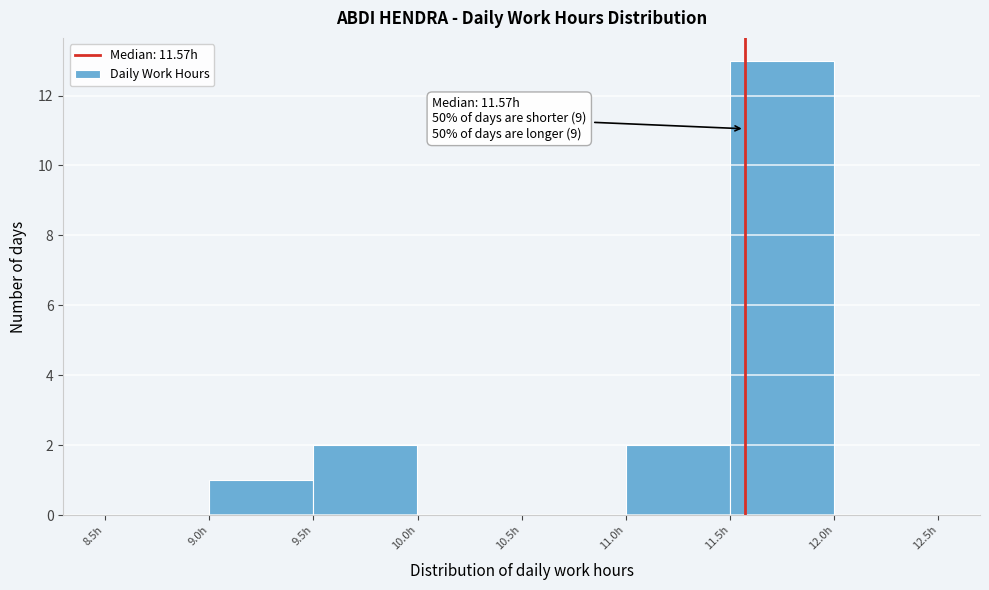

Which range on the x-axis has the tallest bar?

11.5 to 12.0